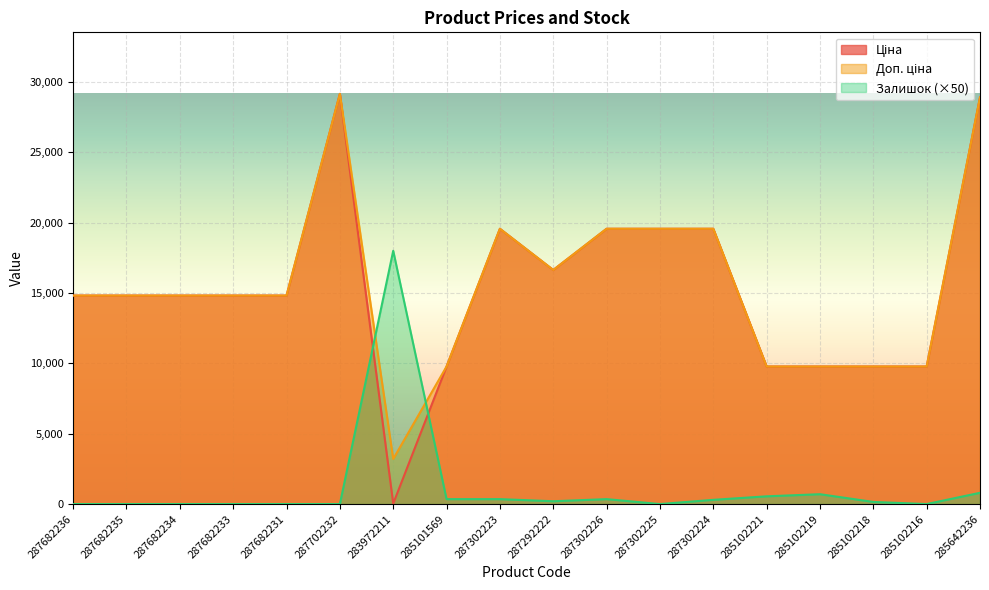

True or false: Ціна and Залишок cross at least once.

True